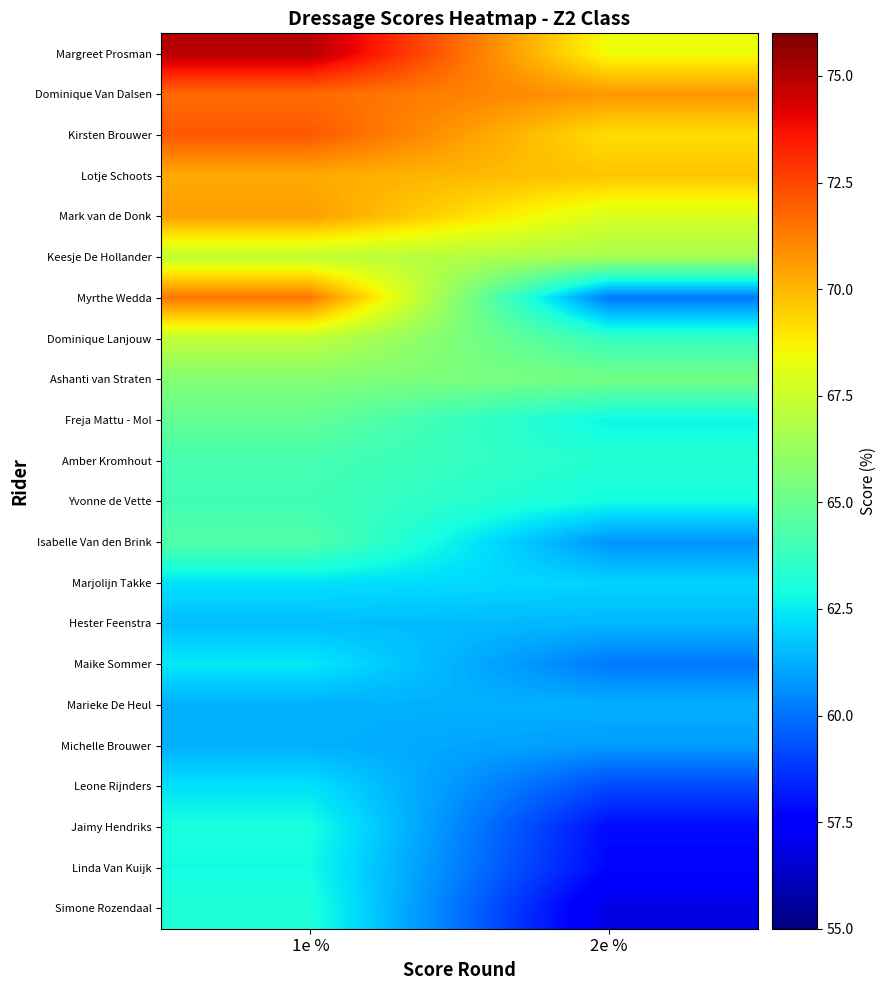

At which category is the sum across all series the highest?

1e %